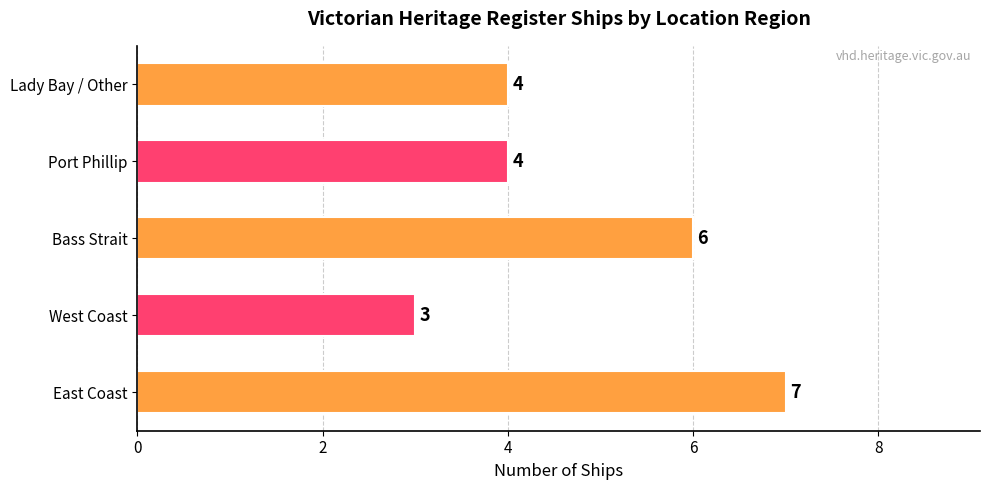

What is the maximum value shown in the chart?

7